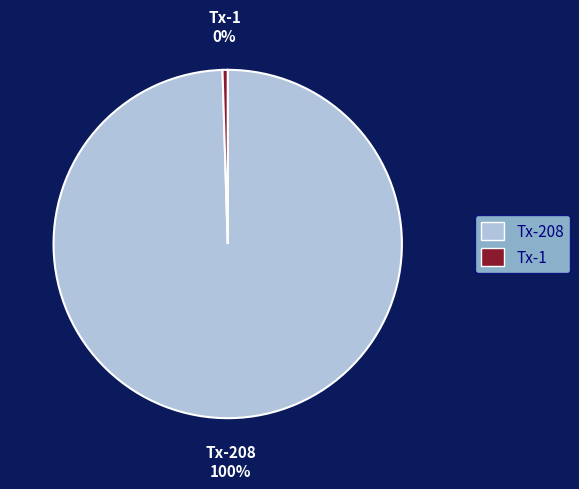

Which slice is the smallest?

Tx-1